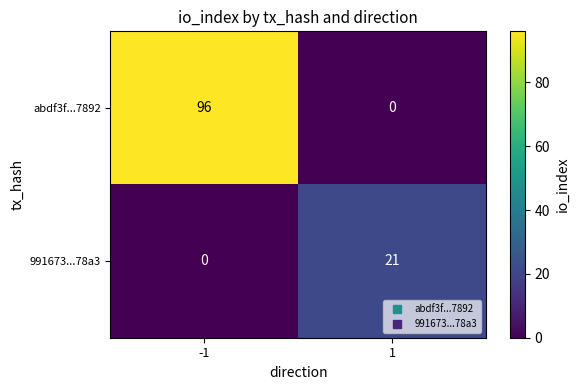

At which category is the sum across all series the highest?

-1